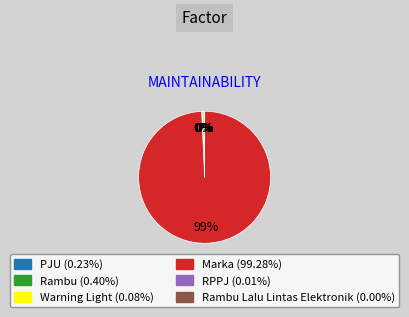

Is there any slice that represents more than half of the pie?

Yes